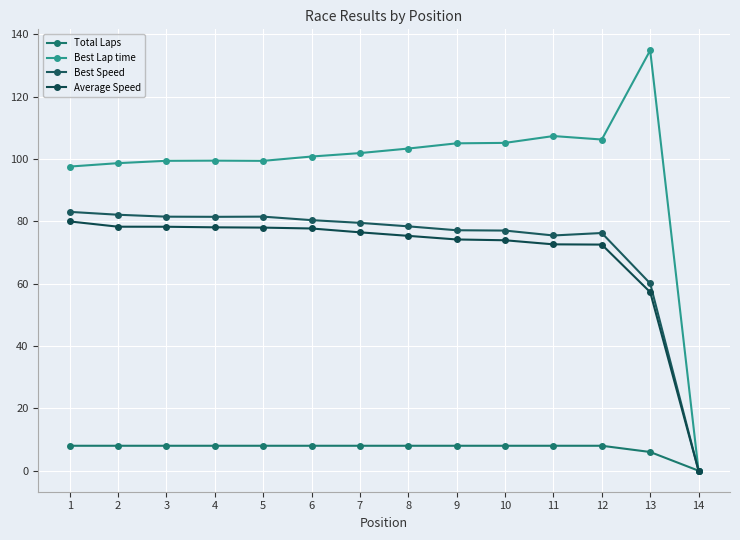

Rank the categories by Total Laps value from lowest to highest.

14, 13, 1, 2, 3, 4, 5, 6, 7, 8, 9, 10, 11, 12